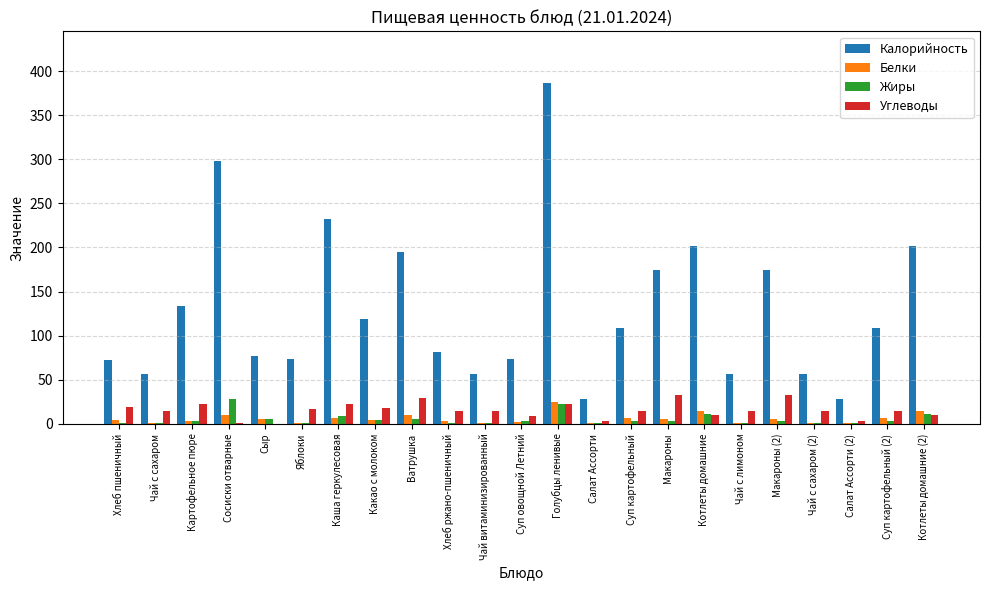

Which series has the largest total across all categories?

Калорийность